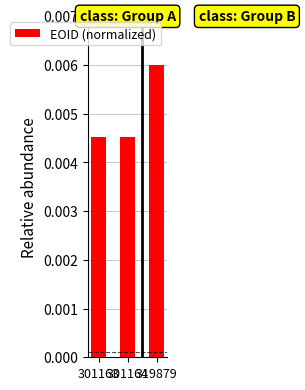

Count the values in the range 0 to 1.

3